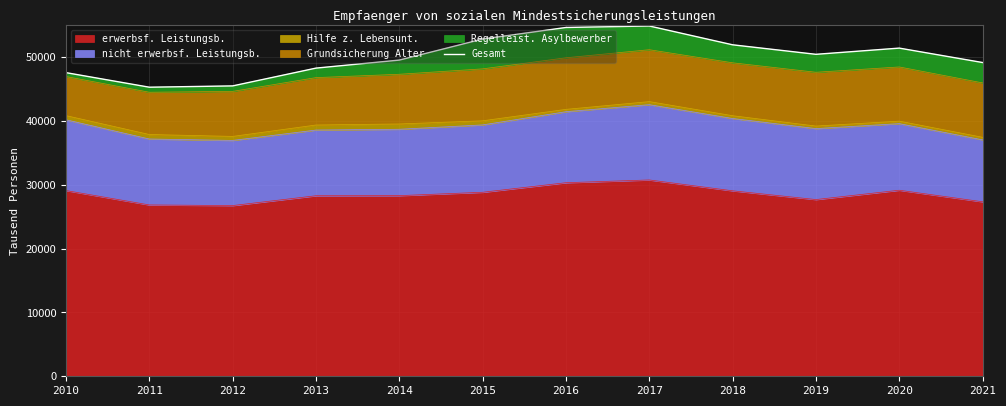

What is the value of the 6th point from the left?

52870